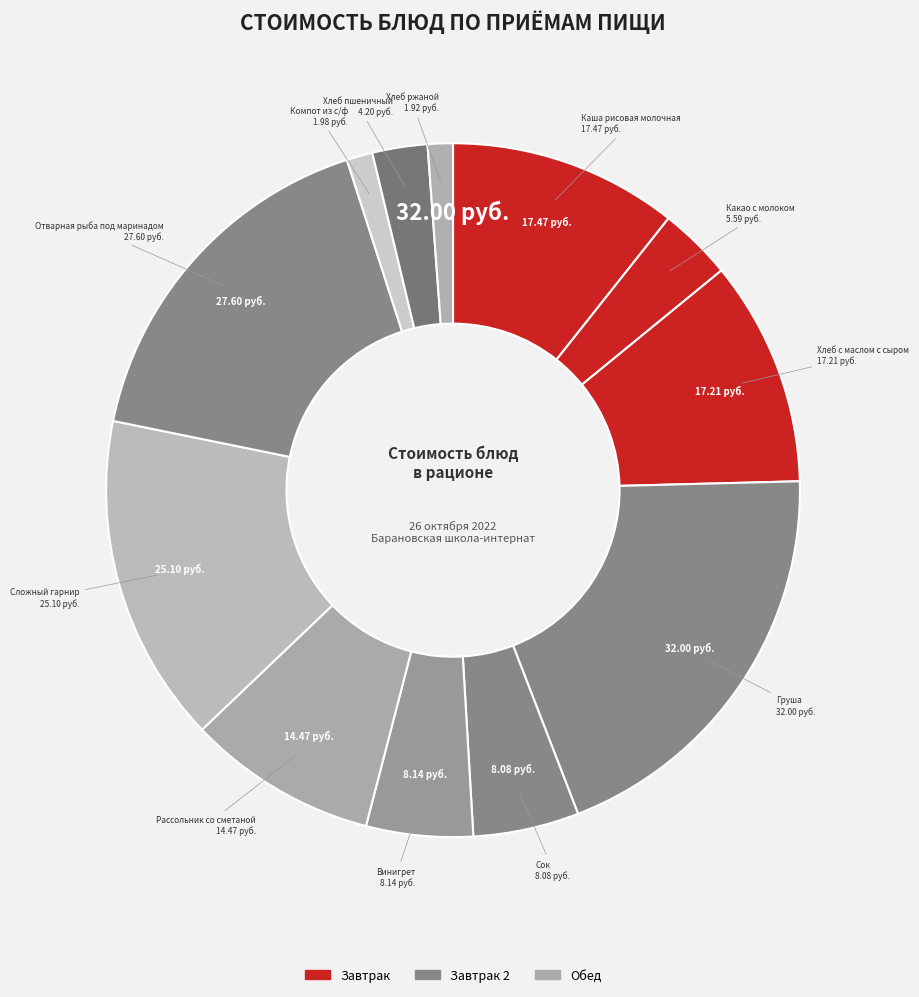

How many segments does this pie chart have?

12